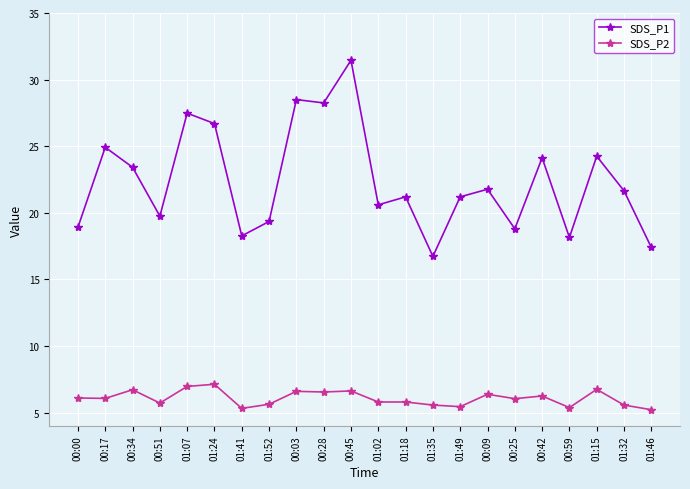

True or false: SDS_P1 has more than 2 points higher than both neighbors.

True